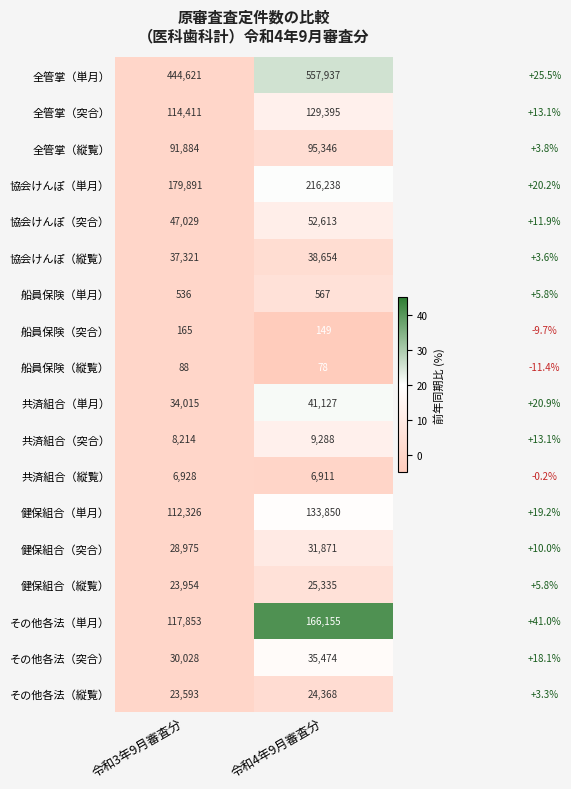

At 令和4年9月審査分, list the series in order from smallest to largest.

船員保険（縦覧）, 船員保険（突合）, 船員保険（単月）, 共済組合（縦覧）, 共済組合（突合）, その他各法（縦覧）, 健保組合（縦覧）, 健保組合（突合）, その他各法（突合）, 協会けんぽ（縦覧）, 共済組合（単月）, 協会けんぽ（突合）, 全管掌（縦覧）, 全管掌（突合）, 健保組合（単月）, その他各法（単月）, 協会けんぽ（単月）, 全管掌（単月）